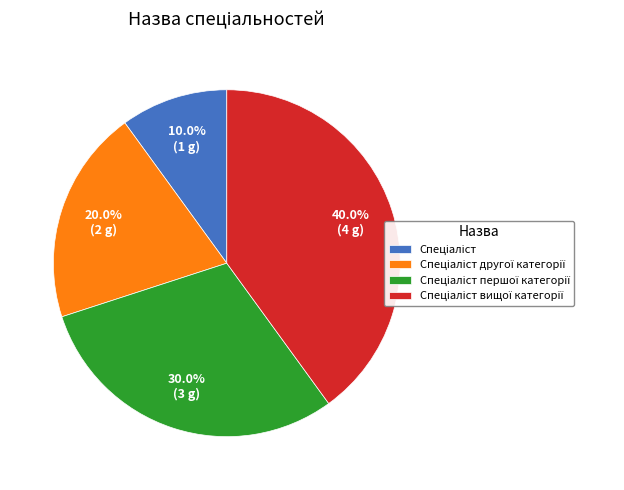

Does any single category account for the majority?

No